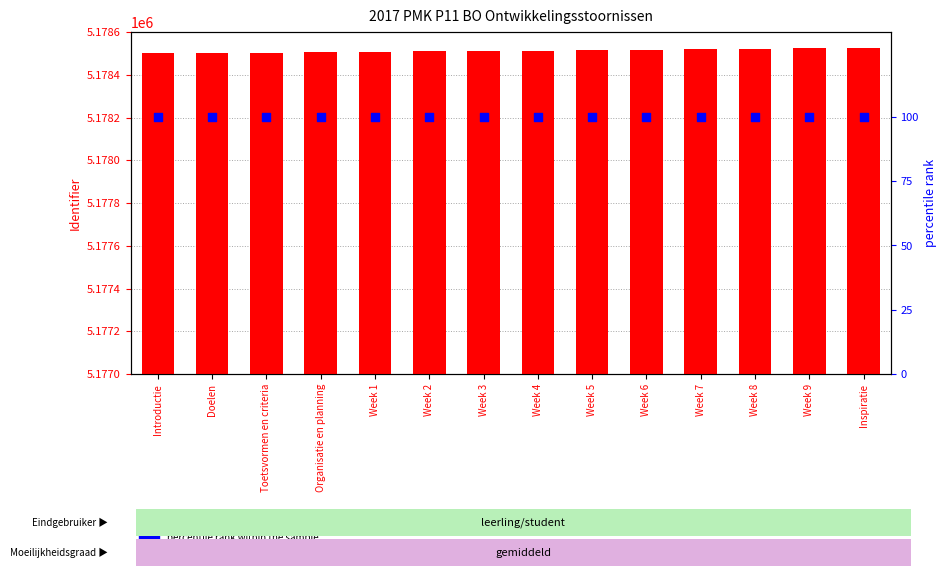

At which category is the sum across all series the highest?

Inspiratie